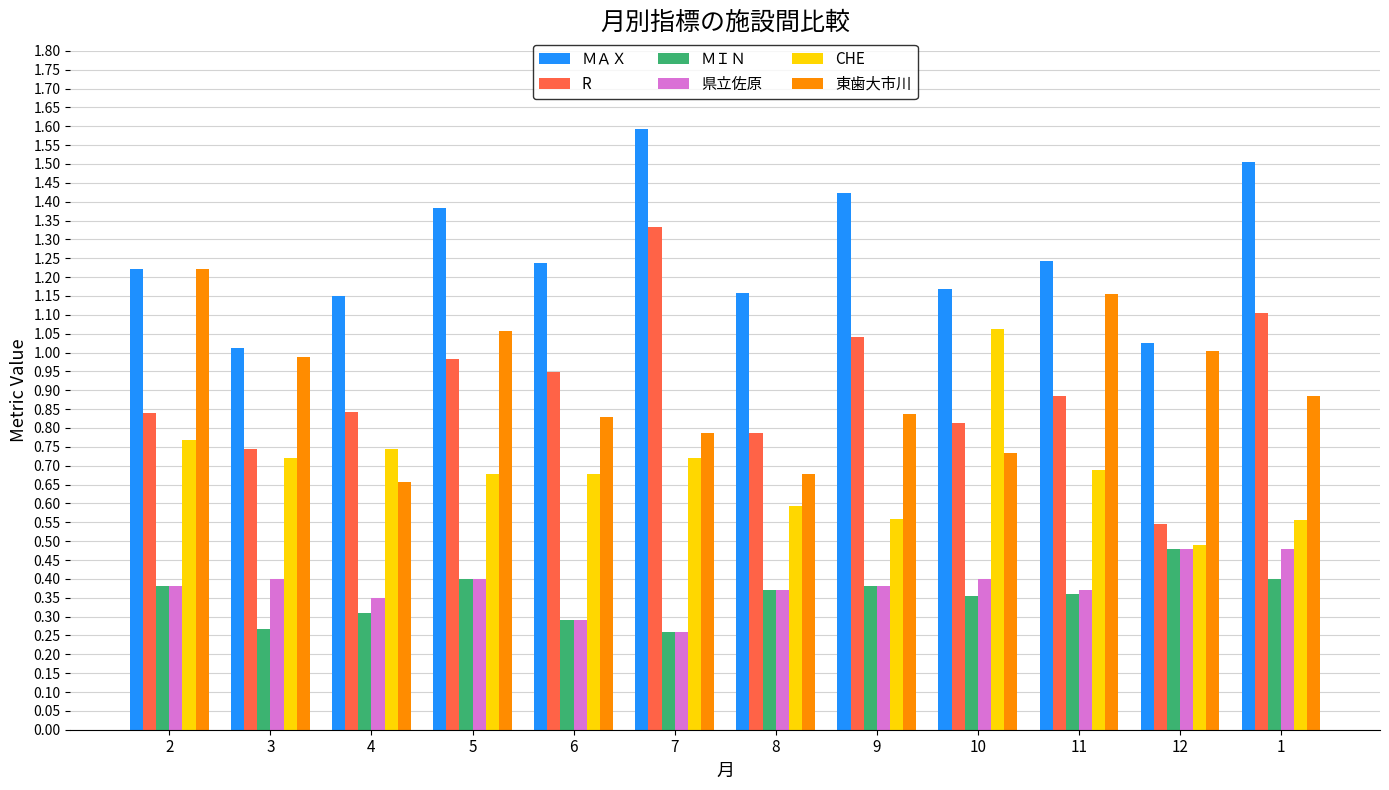

Which category has the lowest value in the CHE series?

12